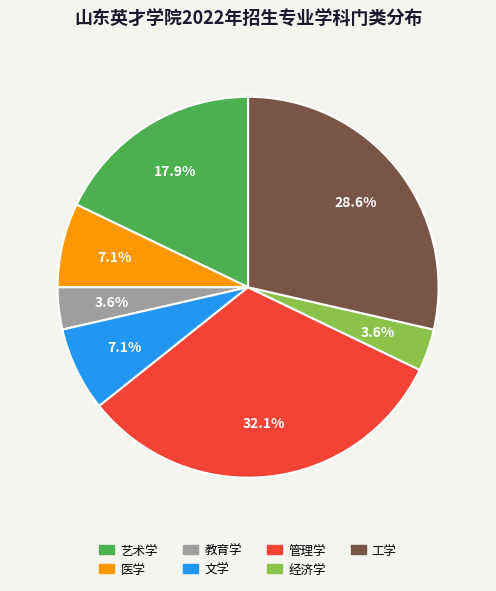

Between 艺术学 and 工学, which is larger?

工学